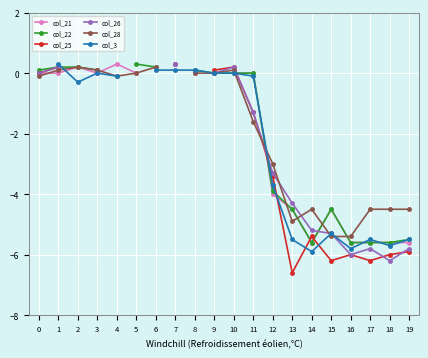

Count the number of categories in the chart.

20